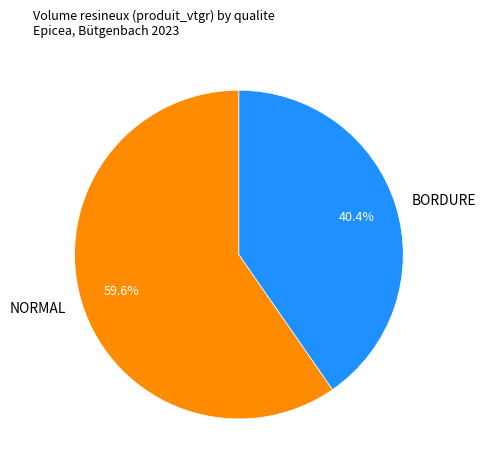

Rank the categories by value from lowest to highest.

BORDURE, NORMAL